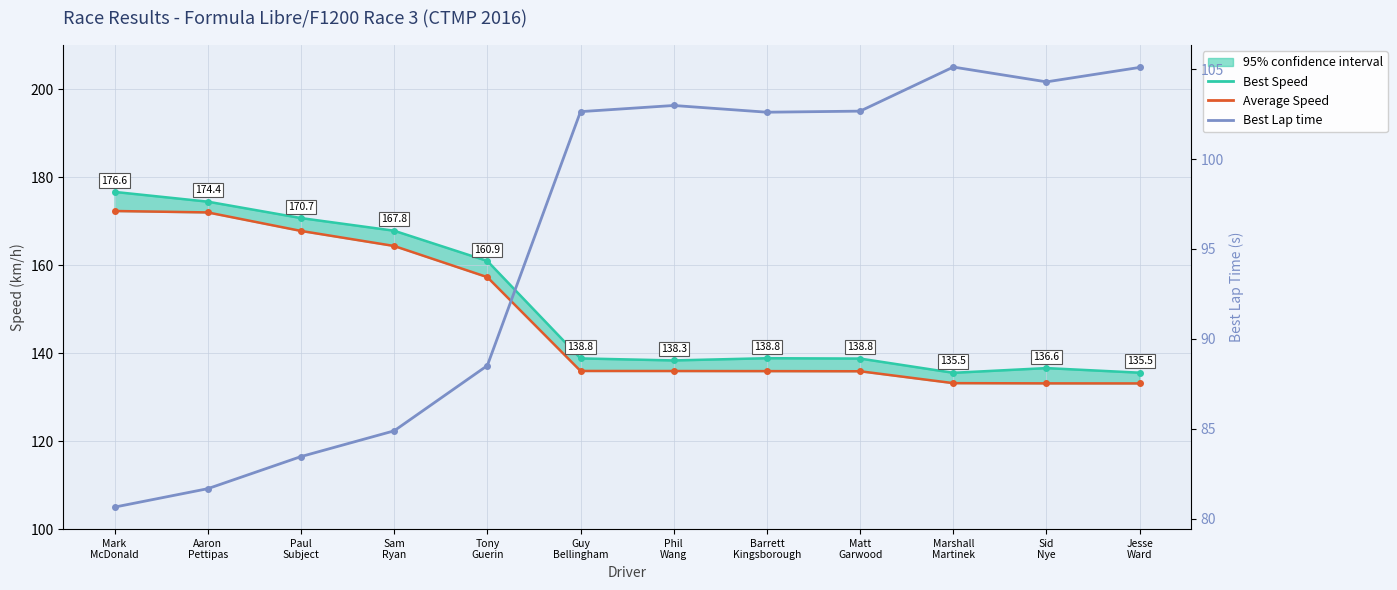

Reading left to right, extract all data points from this chart.

Best Speed: Mark
McDonald=176.6	Aaron
Pettipas=174.4	Paul
Subject=170.7	Sam
Ryan=167.8	Tony
Guerin=160.9	Guy
Bellingham=138.8	Phil
Wang=138.3	Barrett
Kingsborough=138.8	Matt
Garwood=138.8	Marshall
Martinek=135.5	Sid
Nye=136.6	Jesse
Ward=135.5
Average Speed: Mark
McDonald=172.3	Aaron
Pettipas=172.0	Paul
Subject=167.8	Sam
Ryan=164.3	Tony
Guerin=157.3	Guy
Bellingham=135.9	Phil
Wang=135.9	Barrett
Kingsborough=135.9	Matt
Garwood=135.9	Marshall
Martinek=133.2	Sid
Nye=133.1	Jesse
Ward=133.1
Best Lap time: Mark
McDonald=80.7	Aaron
Pettipas=81.7	Paul
Subject=83.5	Sam
Ryan=84.9	Tony
Guerin=88.5	Guy
Bellingham=102.6	Phil
Wang=103.0	Barrett
Kingsborough=102.6	Matt
Garwood=102.7	Marshall
Martinek=105.1	Sid
Nye=104.3	Jesse
Ward=105.1